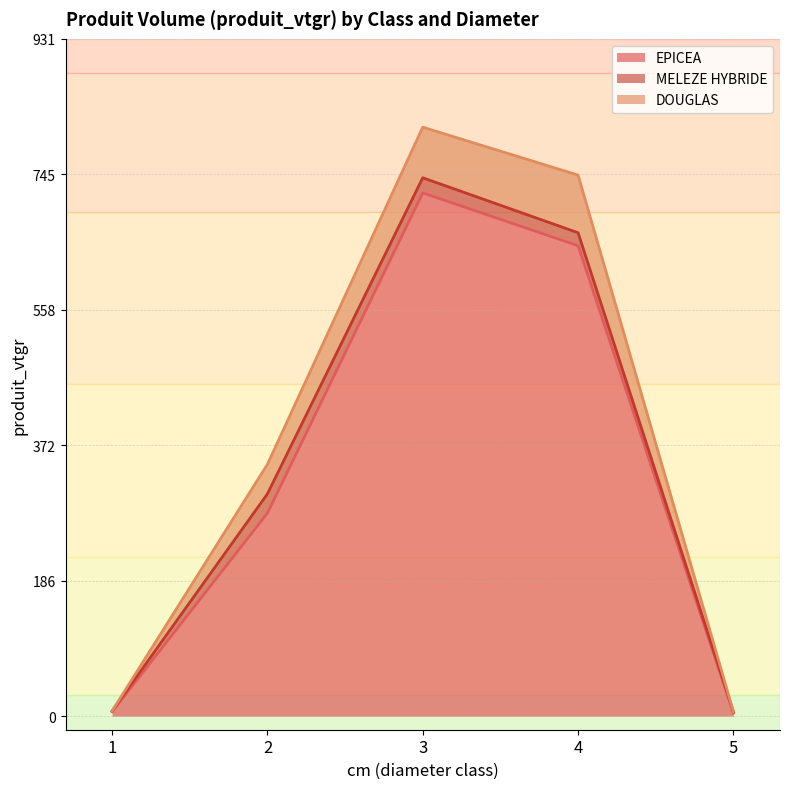

Which label corresponds to the largest value in the chart?

3